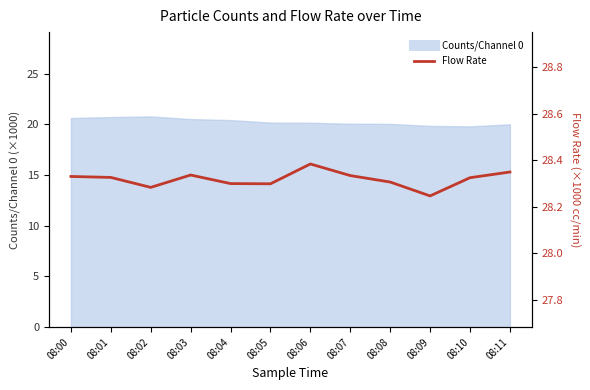

What is the maximum value shown in the chart?

28.4